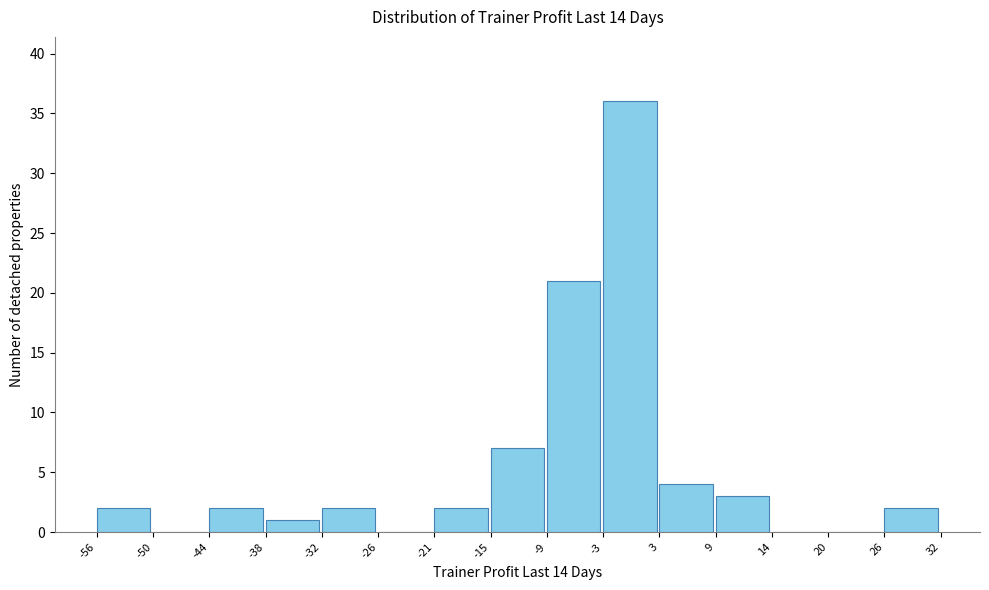

Reading left to right, list every bar in this chart as the range it spans on the x-axis followed by its height. The values are not printed on the chart, so give them approximately, as read against the axis.

-56 to -50: 2
-50 to -44: 0
-44 to -38: 2
-38 to -32: 1
-32 to -26: 2
-26 to -21: 0
-21 to -15: 2
-15 to -9: 7
-9 to -3: 21
-3 to 3: 36
3 to 9: 4
9 to 14: 3
14 to 20: 0
20 to 26: 0
26 to 32: 2